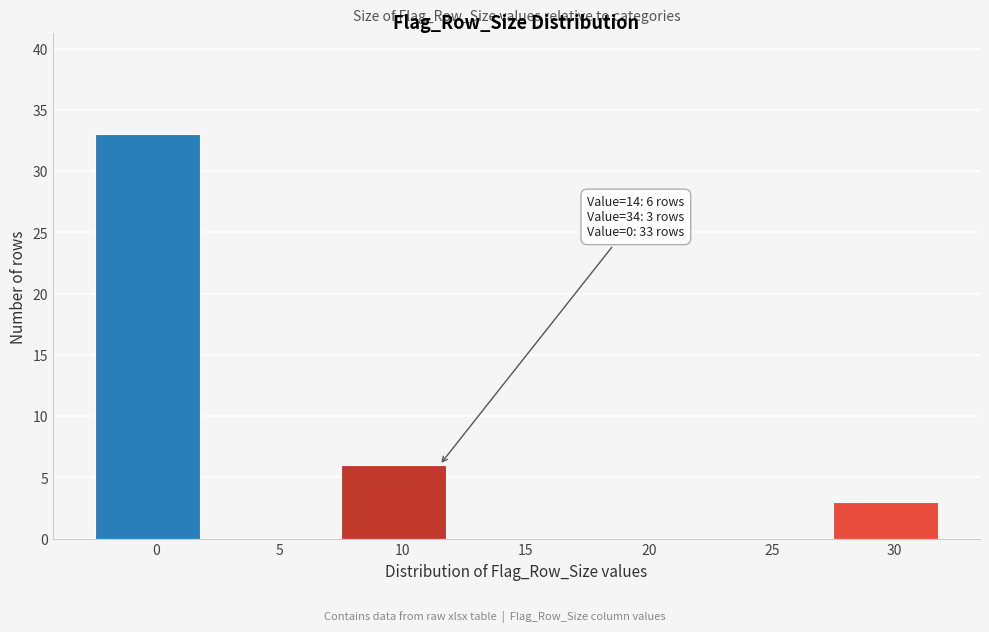

Reading left to right, transcribe all the data shown in this chart.

0=33	5=0	10=6	15=0	20=0	25=0	30=3